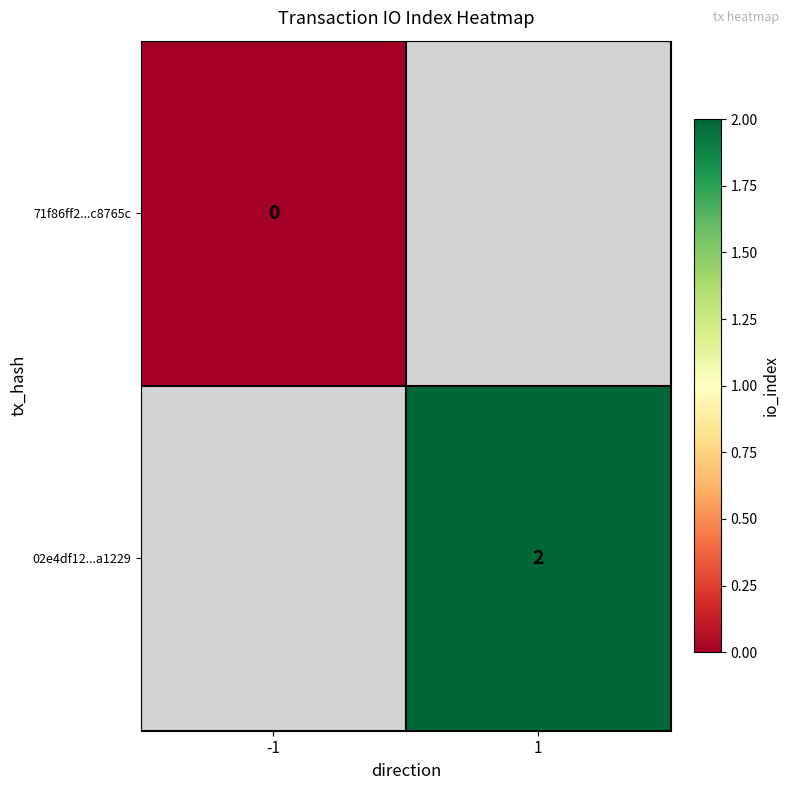

True or false: 02e4df12...a1229 has a value of 2 at 1.

True